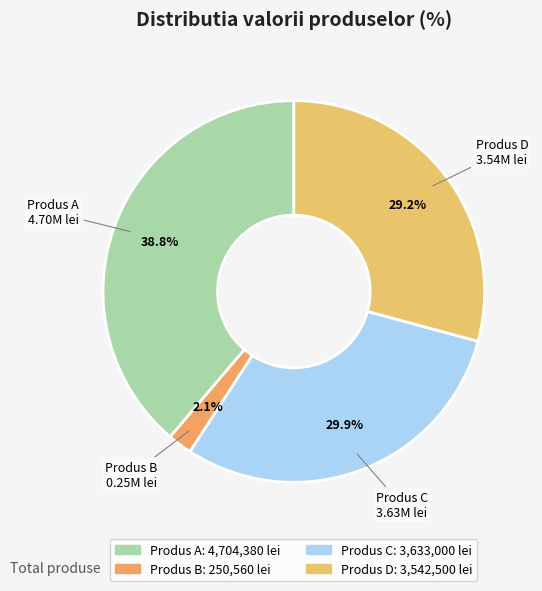

What percentage is the Produs B slice, to the nearest percent?

2%